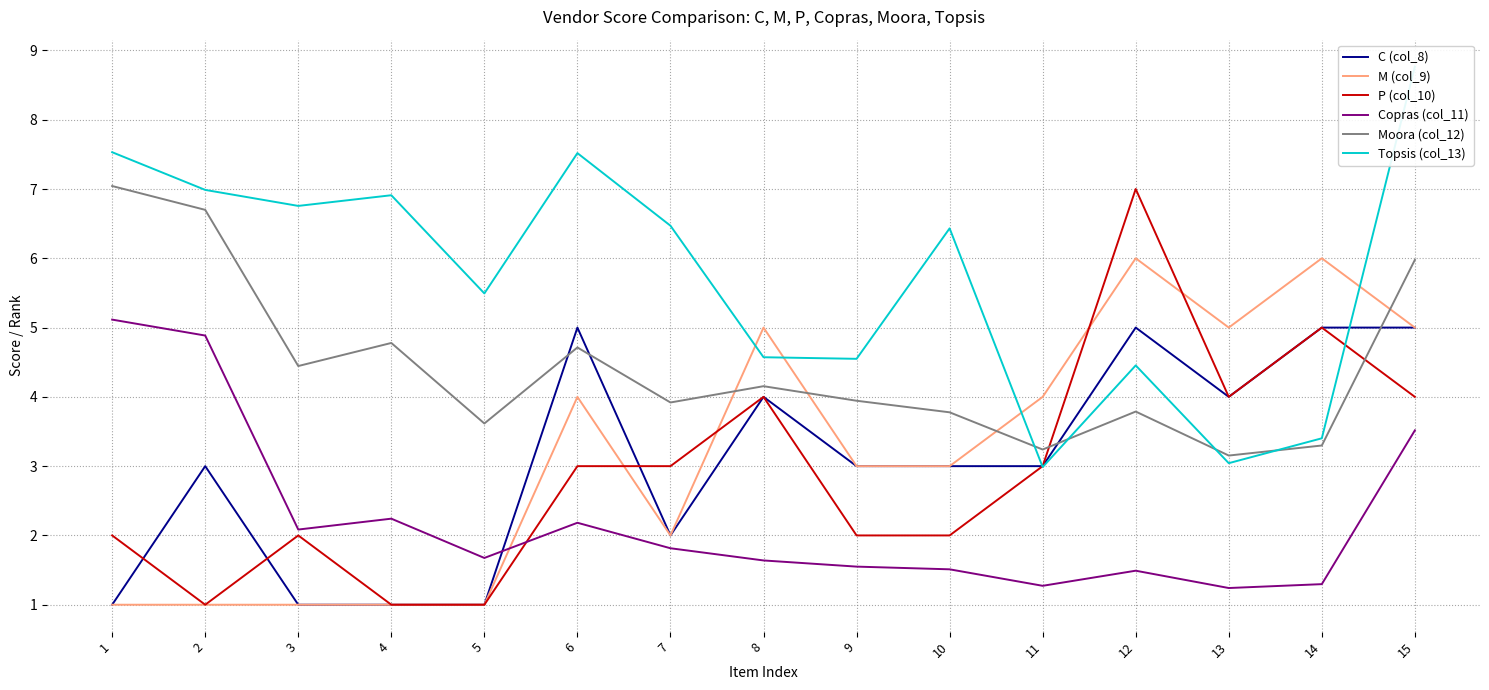

In C (col_8), how many points are higher than both neighbors (excluding endpoints)?

4